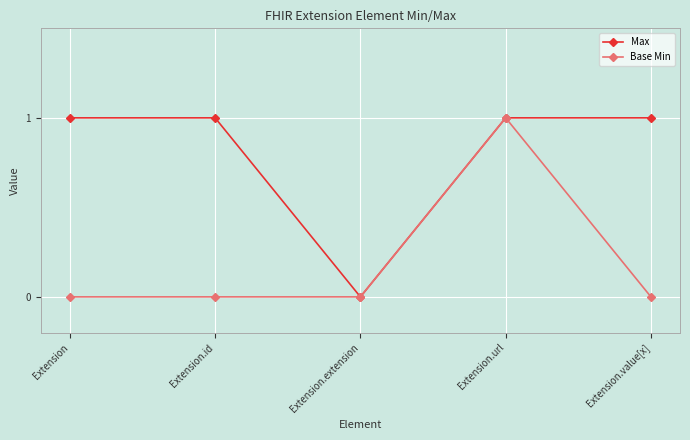

At which category is the sum across all series the highest?

Extension.url